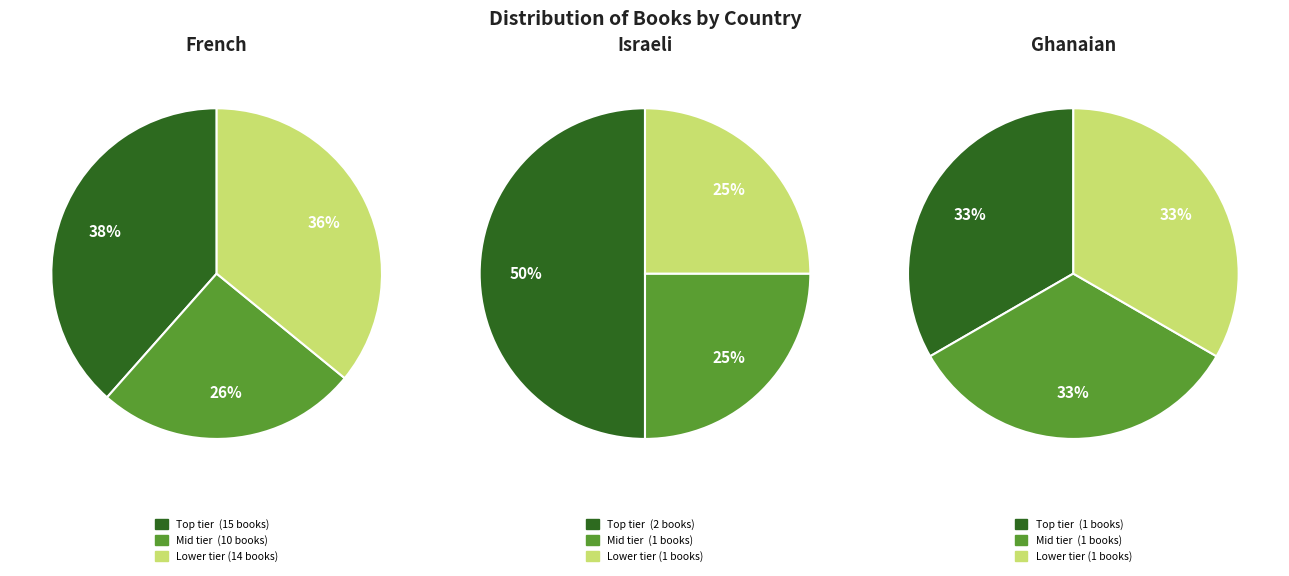

The French (Other) slice represents 7% of the pie. True or false?

False